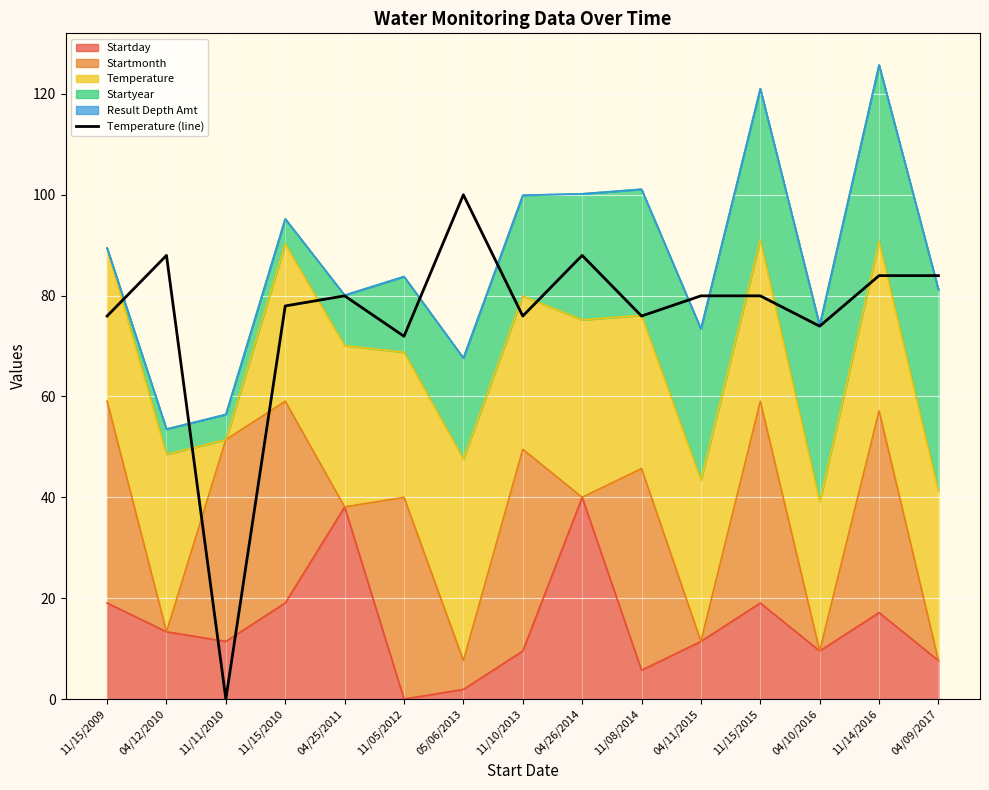

Between 11/15/2010 and 04/26/2014, which is larger?

04/26/2014